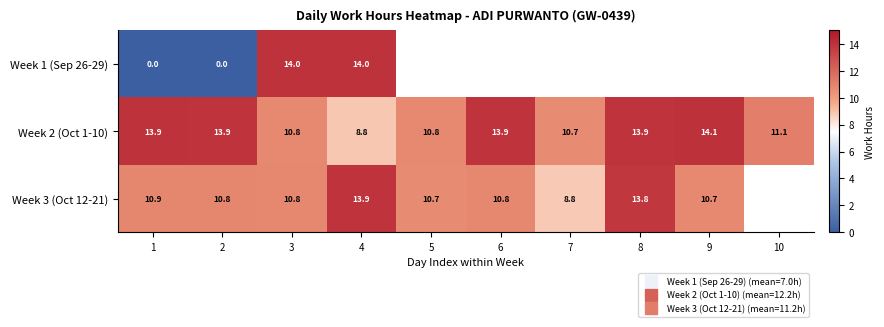

At which category does the chart reach its peak across all series?

9